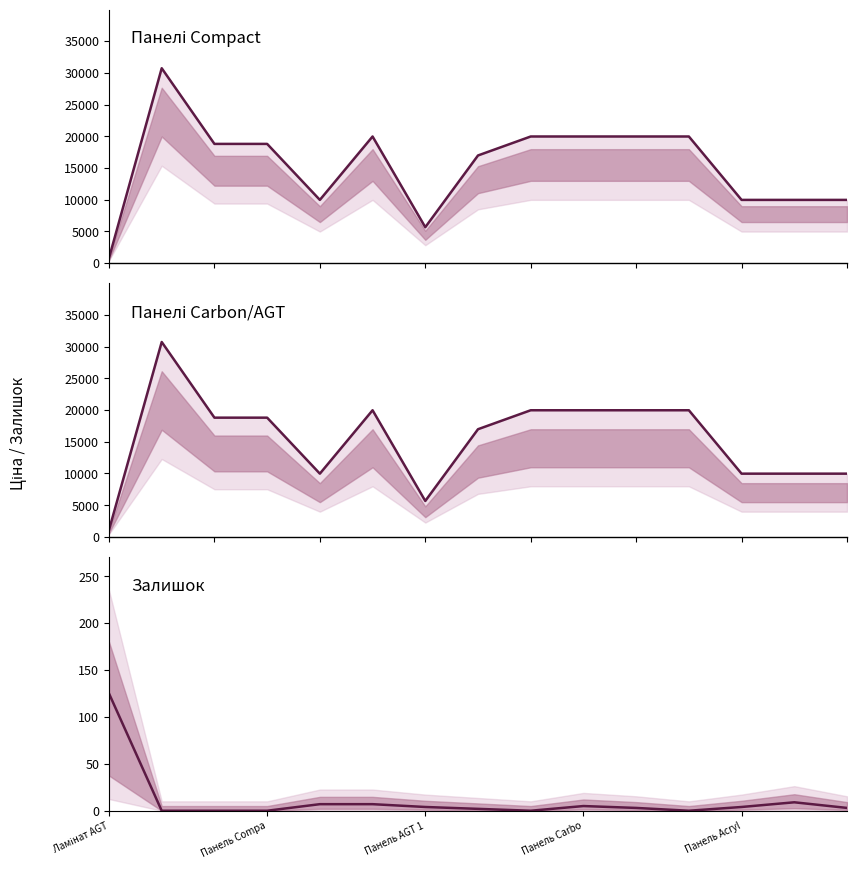

What is the highest value of the Ціна series?

30717.1